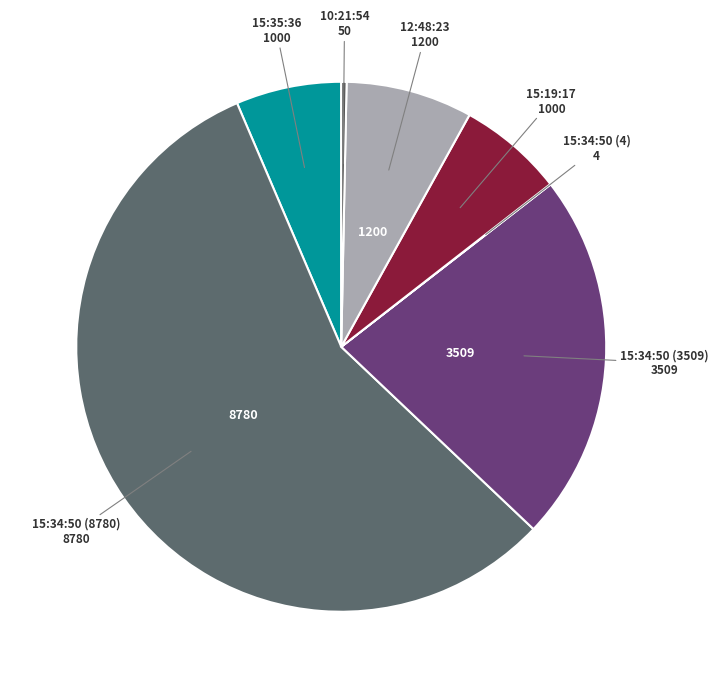

Is there any slice that represents more than half of the pie?

Yes